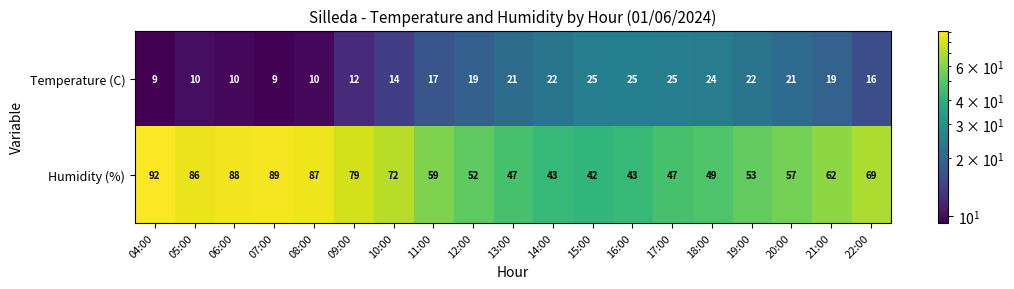

At 11:00, list the series in order from largest to smallest.

Humidity (%), Temperature (C)